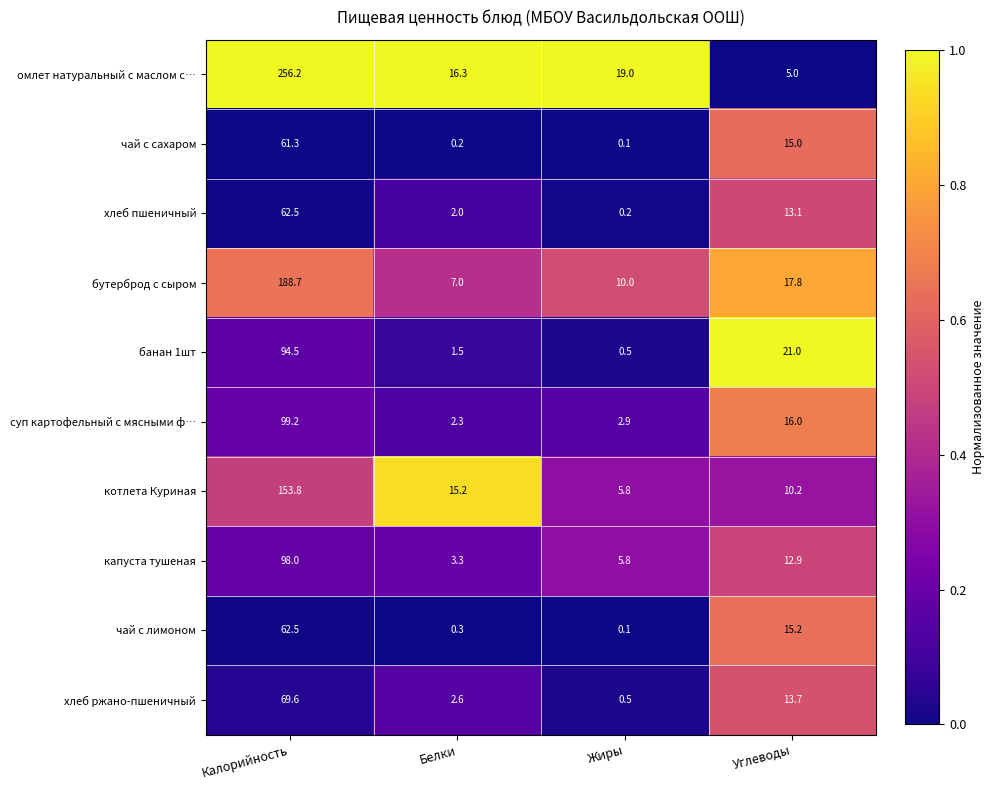

What is the sum of all чай с сахаром values?

76.6